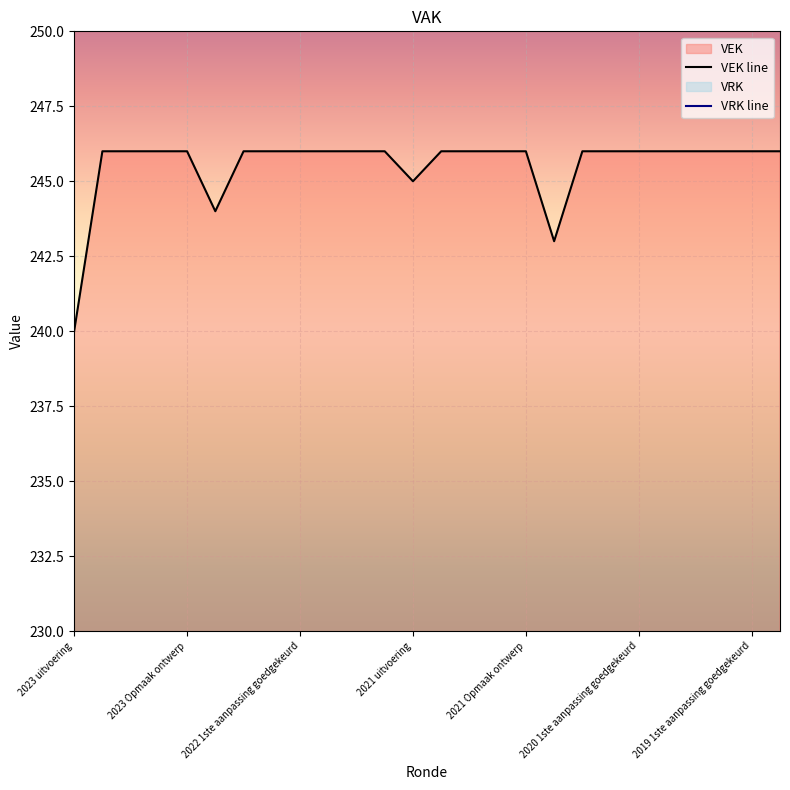

What value does the VEK line series have at 2022 1ste aanpassing goedgekeurd?

246